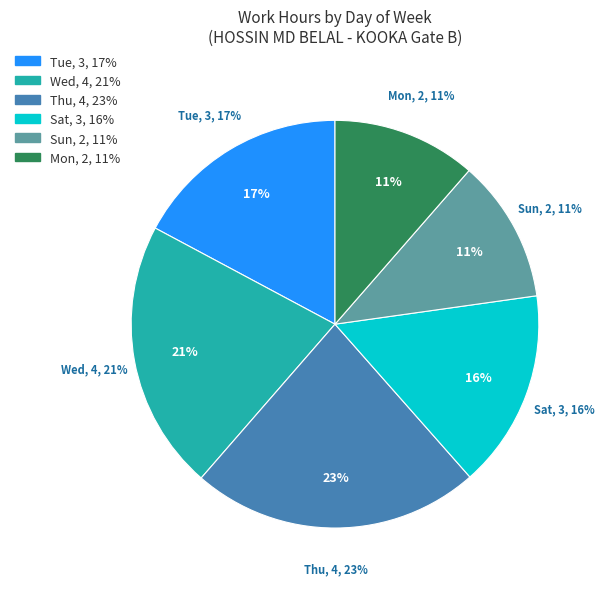

Do 7-Sat and 15-Sun together represent more than half of the pie?

No